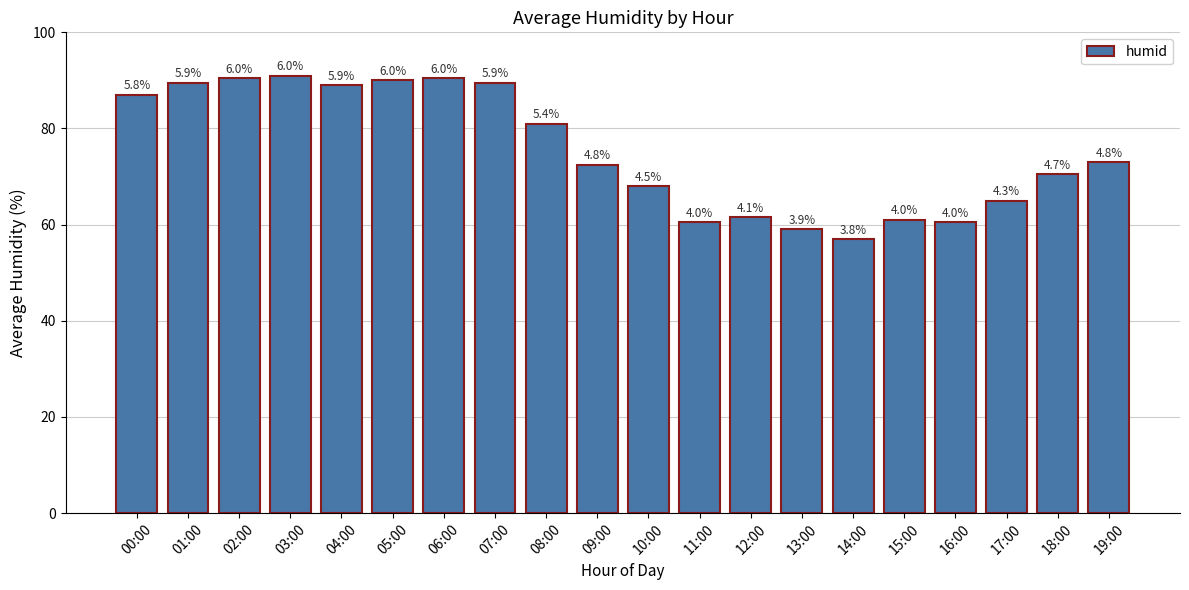

How many bars are there in total?

20